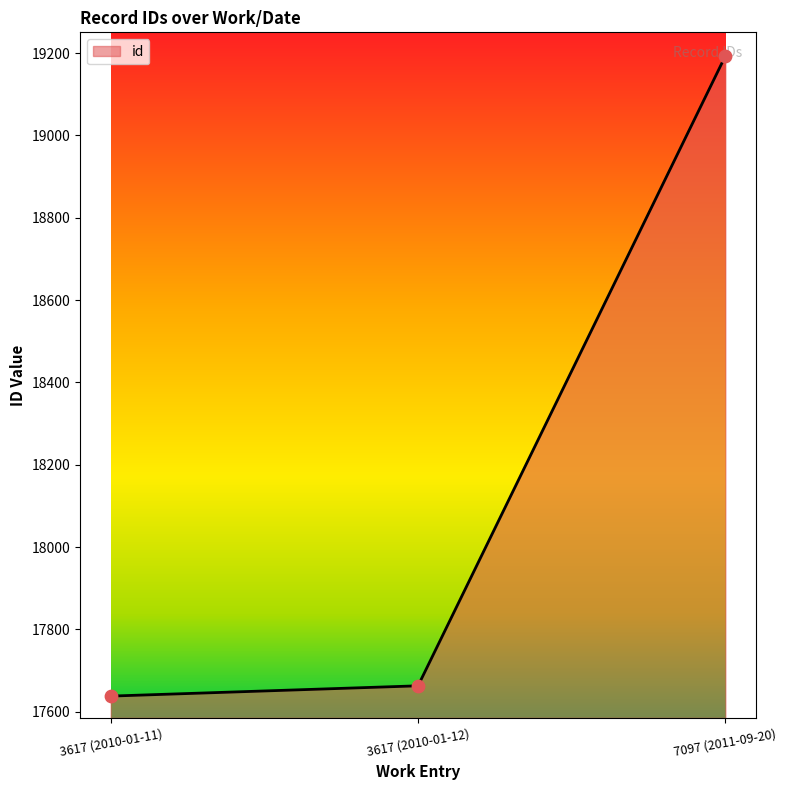

What is the change in value from 3617 (2010-01-12) to 7097 (2011-09-20)?

+1530